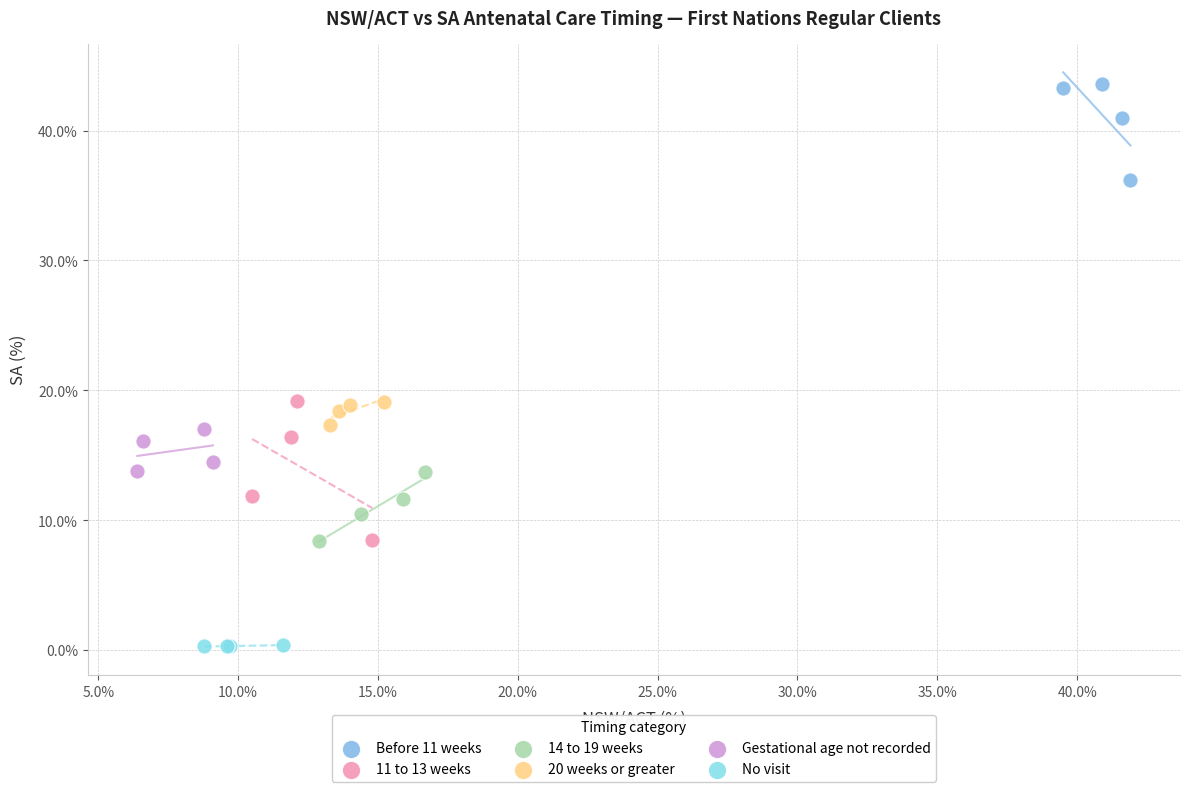

Which series reaches the minimum Y coordinate?

No visit